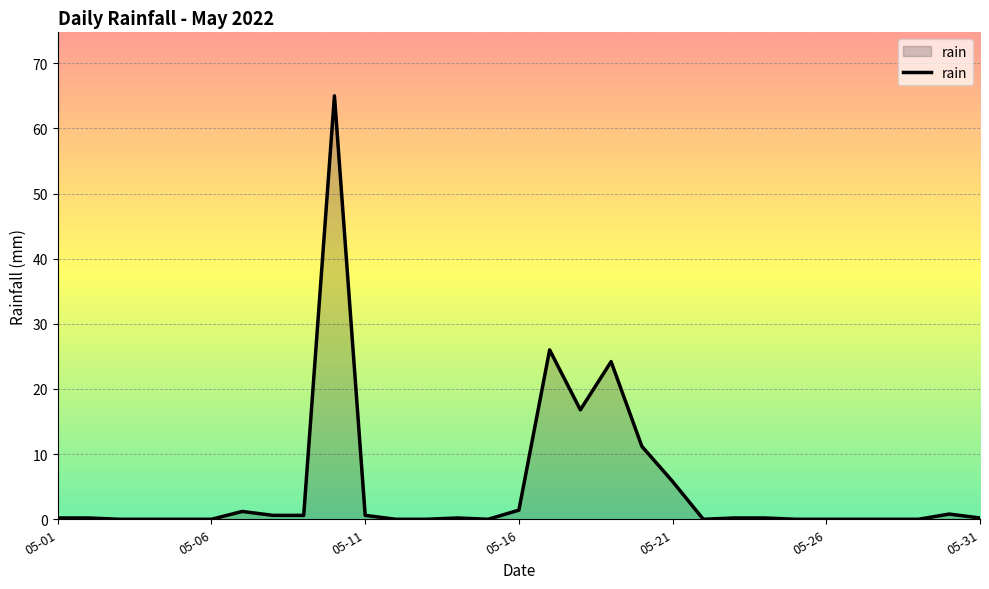

What is the difference between the maximum and minimum values?

65.0